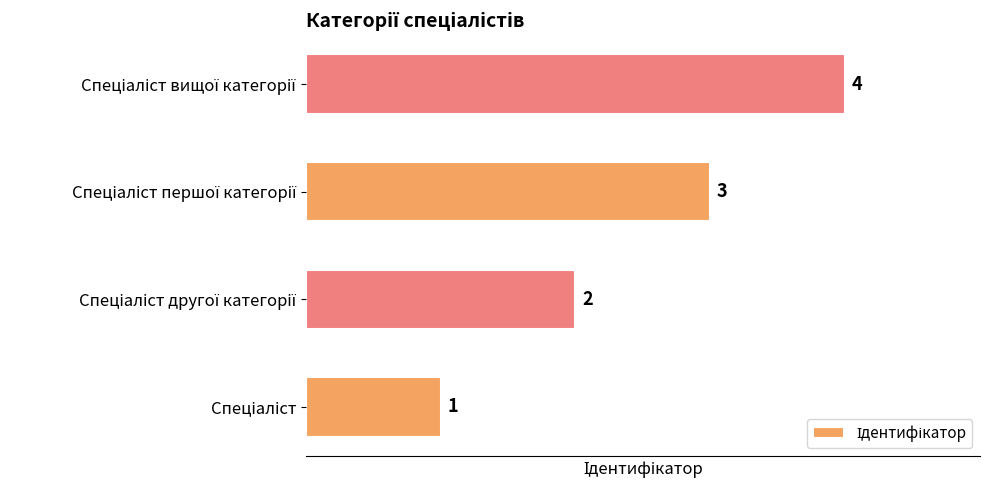

What is the greatest value displayed?

4